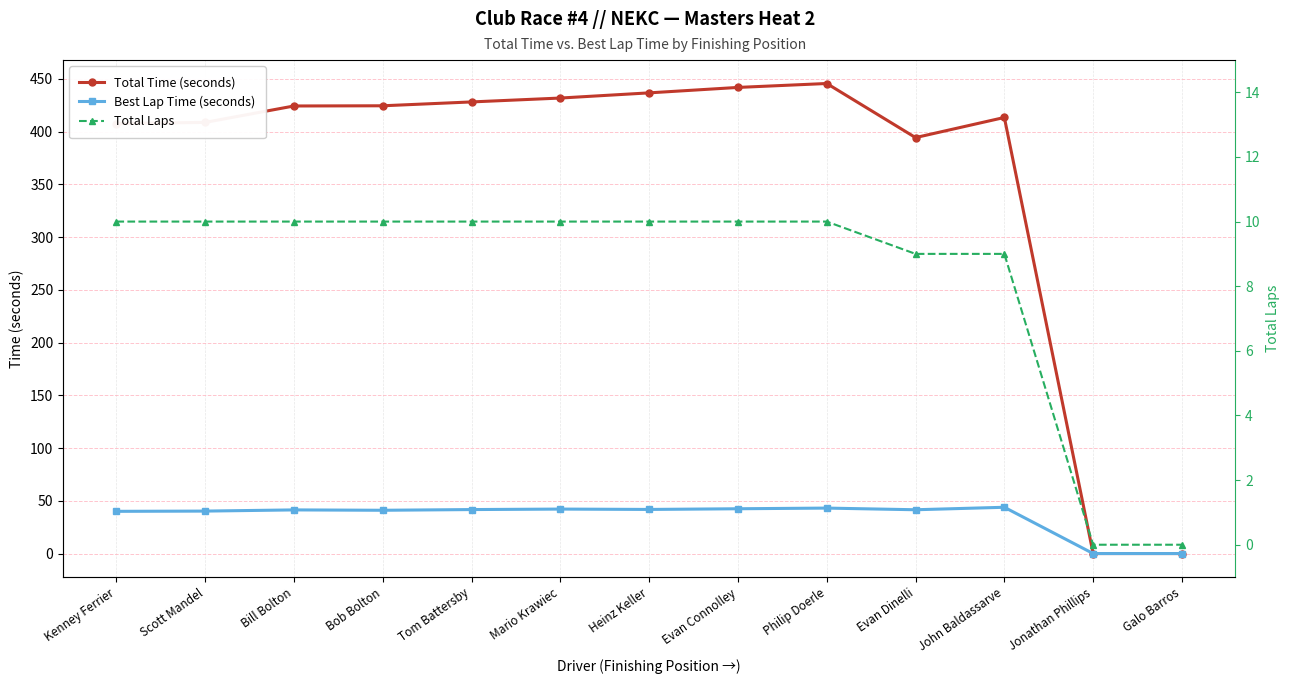

True or false: Total Laps has more than 1 interior local peaks.

False